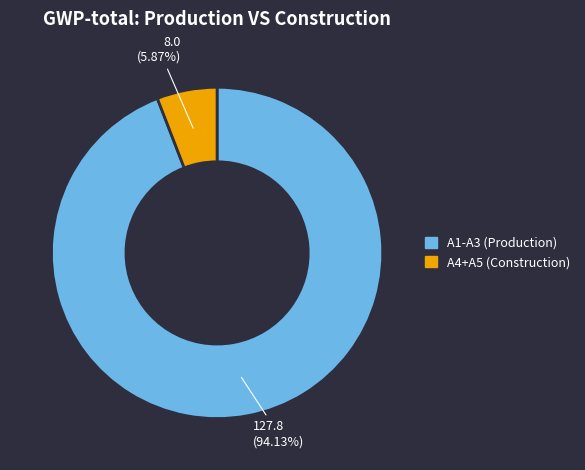

How many segments does this pie chart have?

2